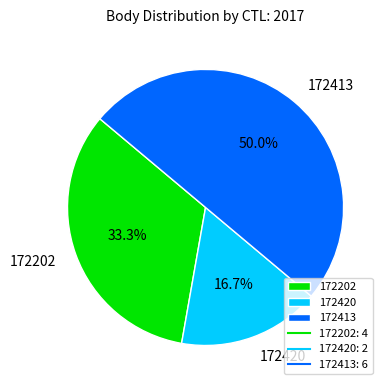

Which category has the biggest portion of the pie?

172413